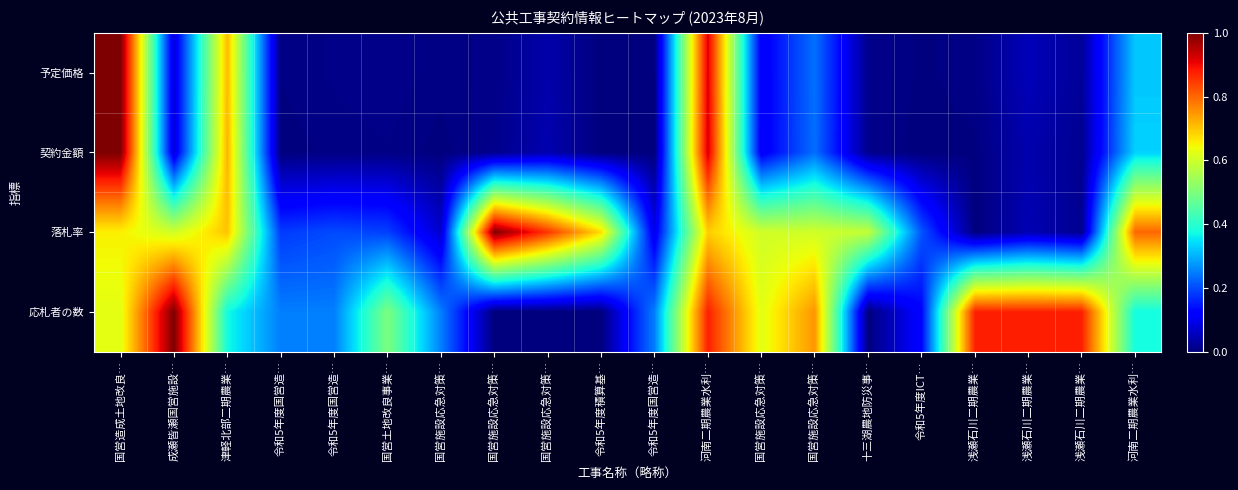

Reading left to right, what are all the values shown in this chart?

予定価格: 国営造成土地改良…=1.0	成瀬皆瀬国営施設…=0.1	津軽北部二期農業…=0.7	令和5年度国営造…=0.0	令和5年度国営造…=0.0	国営土地改良事業…=0.0	国営施設応急対策…=0.0	国営施設応急対策…=0.0	国営施設応急対策…=0.0	令和5年度積算基…=0.0	令和5年度国営造…=0.0	河南二期農業水利…=0.9	国営施設応急対策…=0.1	国営施設応急対策…=0.2	十三湖農地防災事…=0.0	令和5年度ICT…=0.0	浅瀬石川二期農業…=0.0	浅瀬石川二期農業…=0.1	浅瀬石川二期農業…=0.0	河南二期農業水利…=0.3
契約金額: 国営造成土地改良…=1.0	成瀬皆瀬国営施設…=0.1	津軽北部二期農業…=0.7	令和5年度国営造…=0.0	令和5年度国営造…=0.0	国営土地改良事業…=0.0	国営施設応急対策…=0.0	国営施設応急対策…=0.0	国営施設応急対策…=0.0	令和5年度積算基…=0.0	令和5年度国営造…=0.0	河南二期農業水利…=0.9	国営施設応急対策…=0.1	国営施設応急対策…=0.2	十三湖農地防災事…=0.0	令和5年度ICT…=0.0	浅瀬石川二期農業…=0.0	浅瀬石川二期農業…=0.0	浅瀬石川二期農業…=0.0	河南二期農業水利…=0.3
落札率: 国営造成土地改良…=0.7	成瀬皆瀬国営施設…=0.6	津軽北部二期農業…=0.7	令和5年度国営造…=0.2	令和5年度国営造…=0.2	国営土地改良事業…=0.2	国営施設応急対策…=0.1	国営施設応急対策…=1.0	国営施設応急対策…=0.9	令和5年度積算基…=0.7	令和5年度国営造…=0.1	河南二期農業水利…=0.7	国営施設応急対策…=0.6	国営施設応急対策…=0.6	十三湖農地防災事…=0.6	令和5年度ICT…=0.2	浅瀬石川二期農業…=0.0	浅瀬石川二期農業…=0.0	浅瀬石川二期農業…=0.0	河南二期農業水利…=0.8
応札者の数: 国営造成土地改良…=0.6	成瀬皆瀬国営施設…=1.0	津軽北部二期農業…=0.4	令和5年度国営造…=0.2	令和5年度国営造…=0.2	国営土地改良事業…=0.5	国営施設応急対策…=0.2	国営施設応急対策…=0.0	国営施設応急対策…=0.0	令和5年度積算基…=0.0	令和5年度国営造…=0.2	河南二期農業水利…=0.9	国営施設応急対策…=0.6	国営施設応急対策…=0.8	十三湖農地防災事…=0.0	令和5年度ICT…=0.1	浅瀬石川二期農業…=0.9	浅瀬石川二期農業…=0.9	浅瀬石川二期農業…=0.9	河南二期農業水利…=0.4